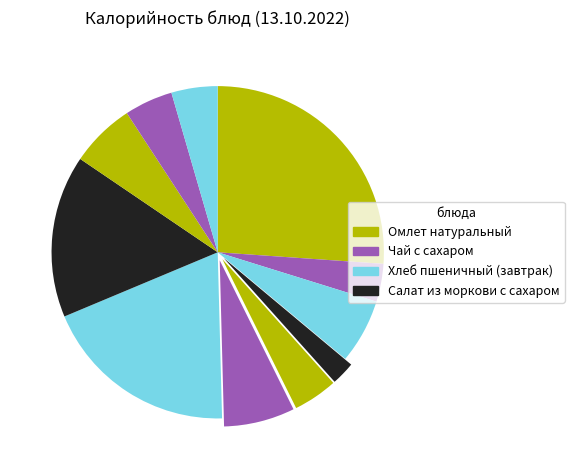

How many segments does this pie chart have?

11